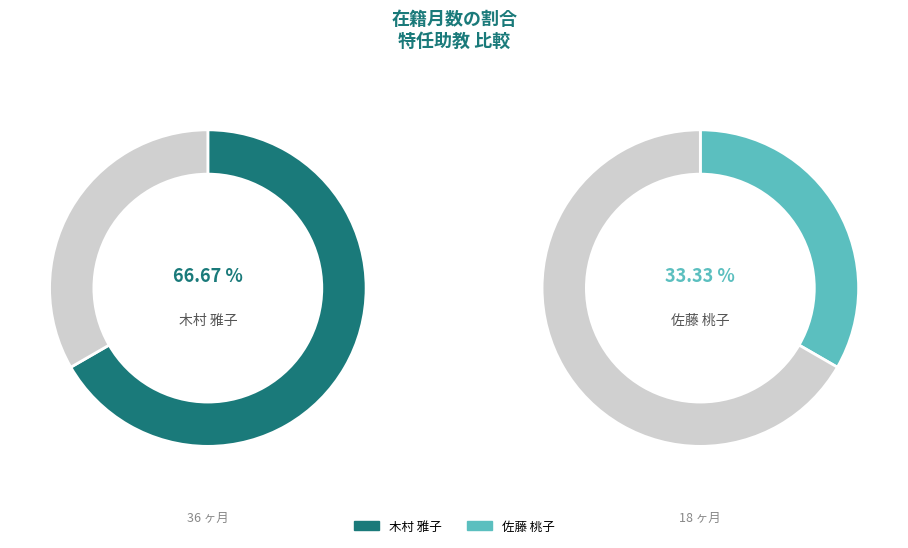

Is there a majority slice in this chart?

Yes